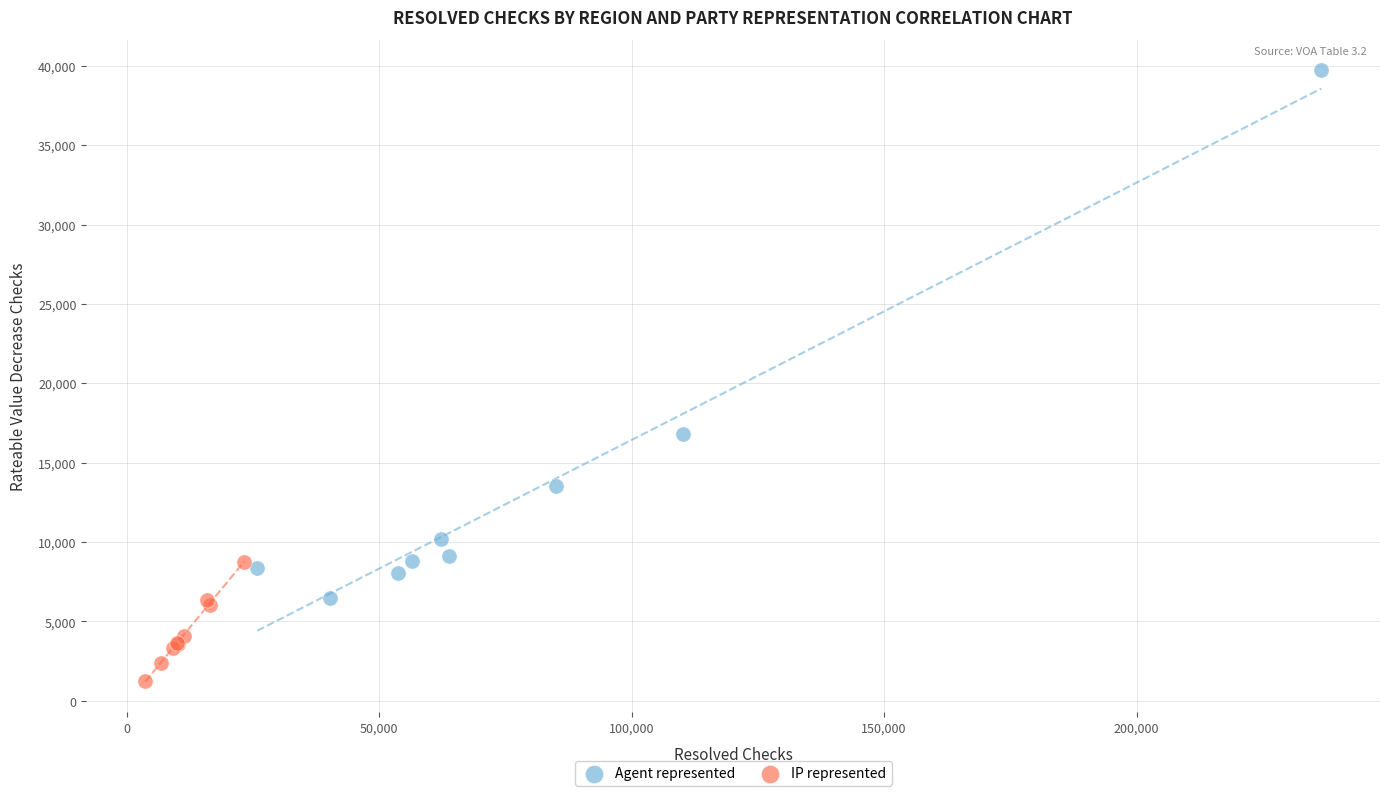

Which series has the largest Y range (max minus min)?

Agent represented